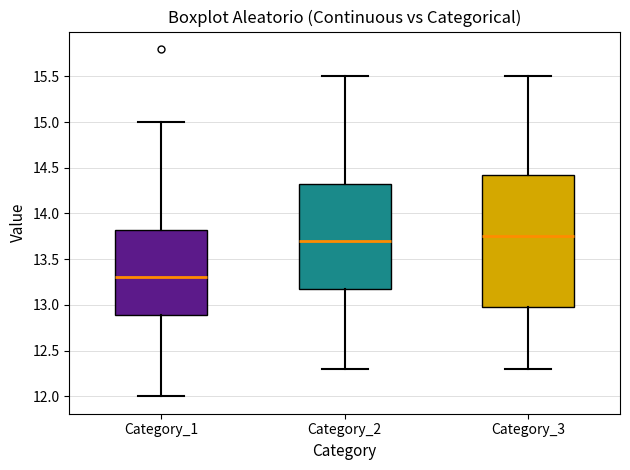

Which box's median line is the highest?

Category_3